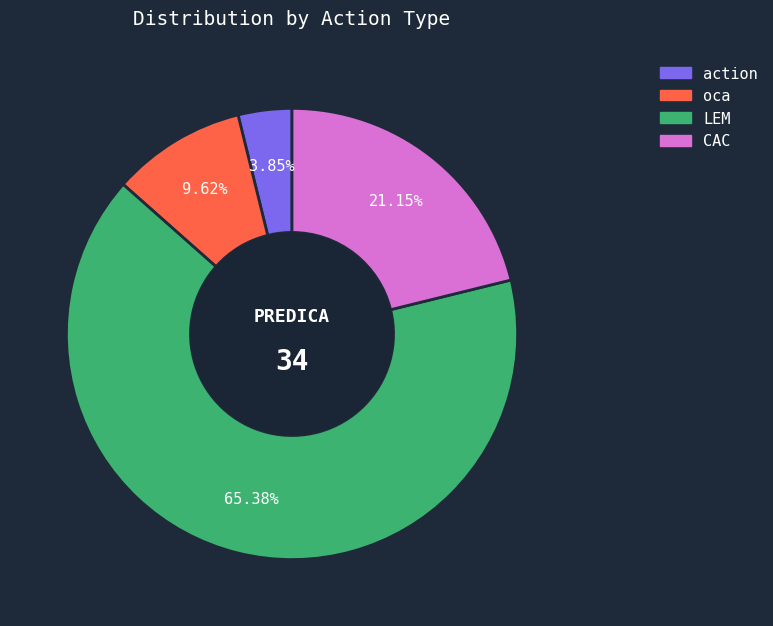

Is there a majority slice in this chart?

Yes